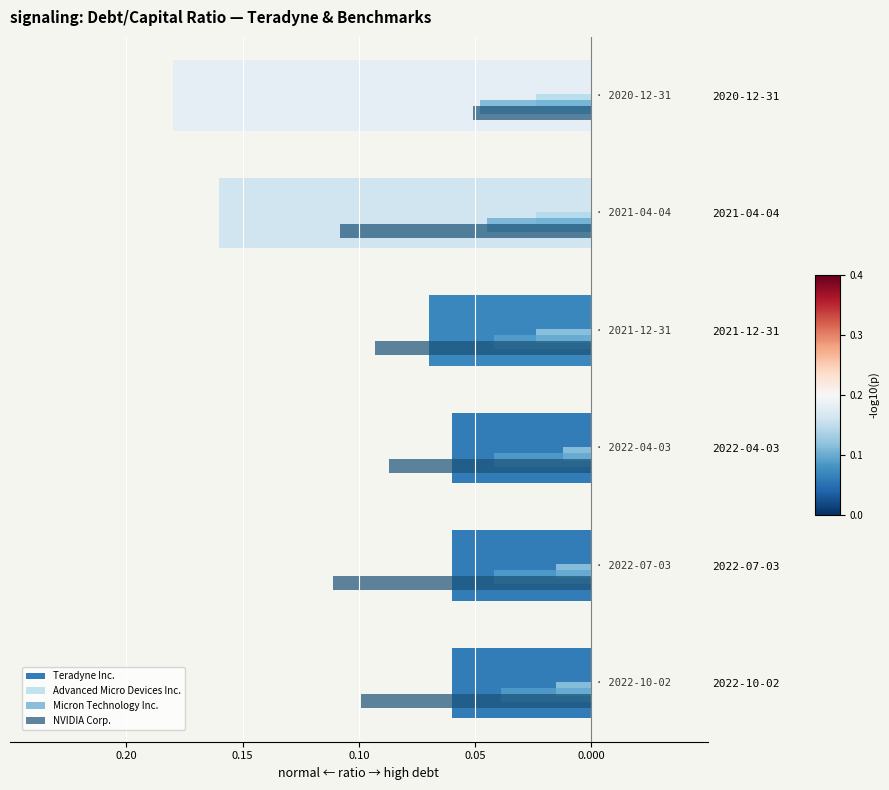

What is the difference between the maximum and minimum values?

0.1